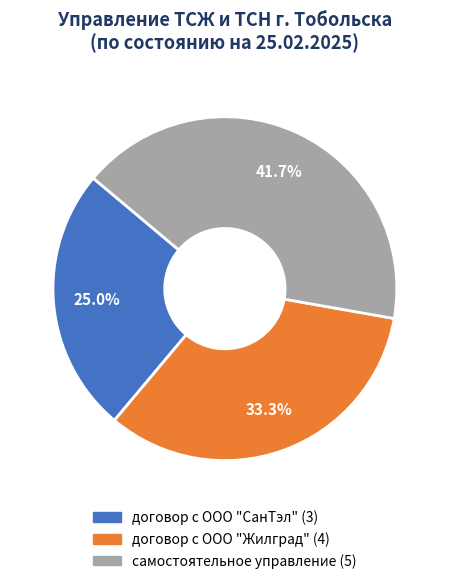

What percentage is NOT represented by самостоятельное управление?

58.3%